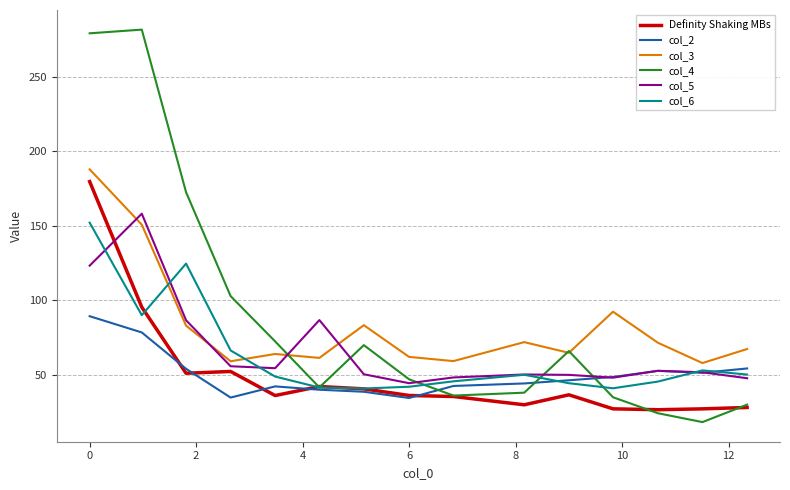

True or false: col_5 and Definity Shaking MBs intersect in this chart.

True